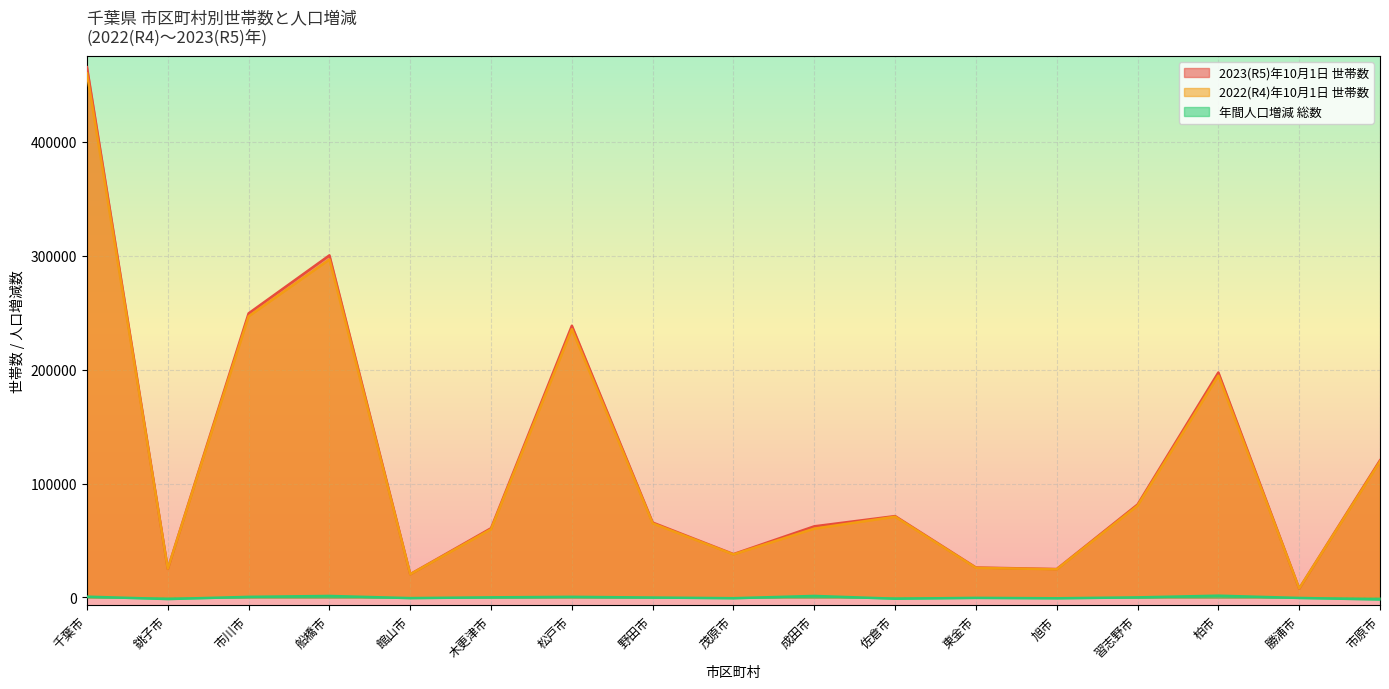

Is the value of 2022(R4)年10月1日 世帯数 at 習志野市 greater than the value of 2023(R5)年10月1日 世帯数 at 木更津市?

Yes